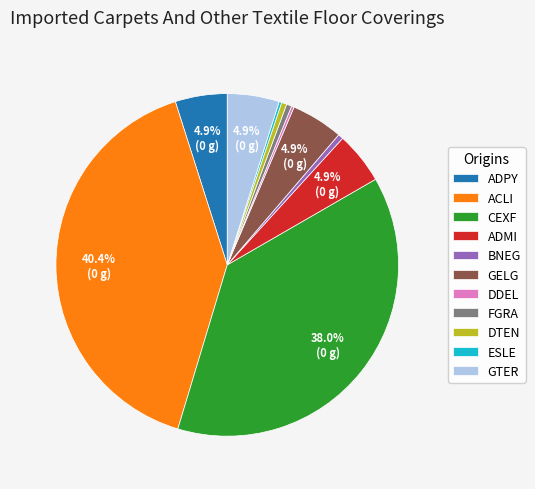

Is there any slice that represents more than half of the pie?

No